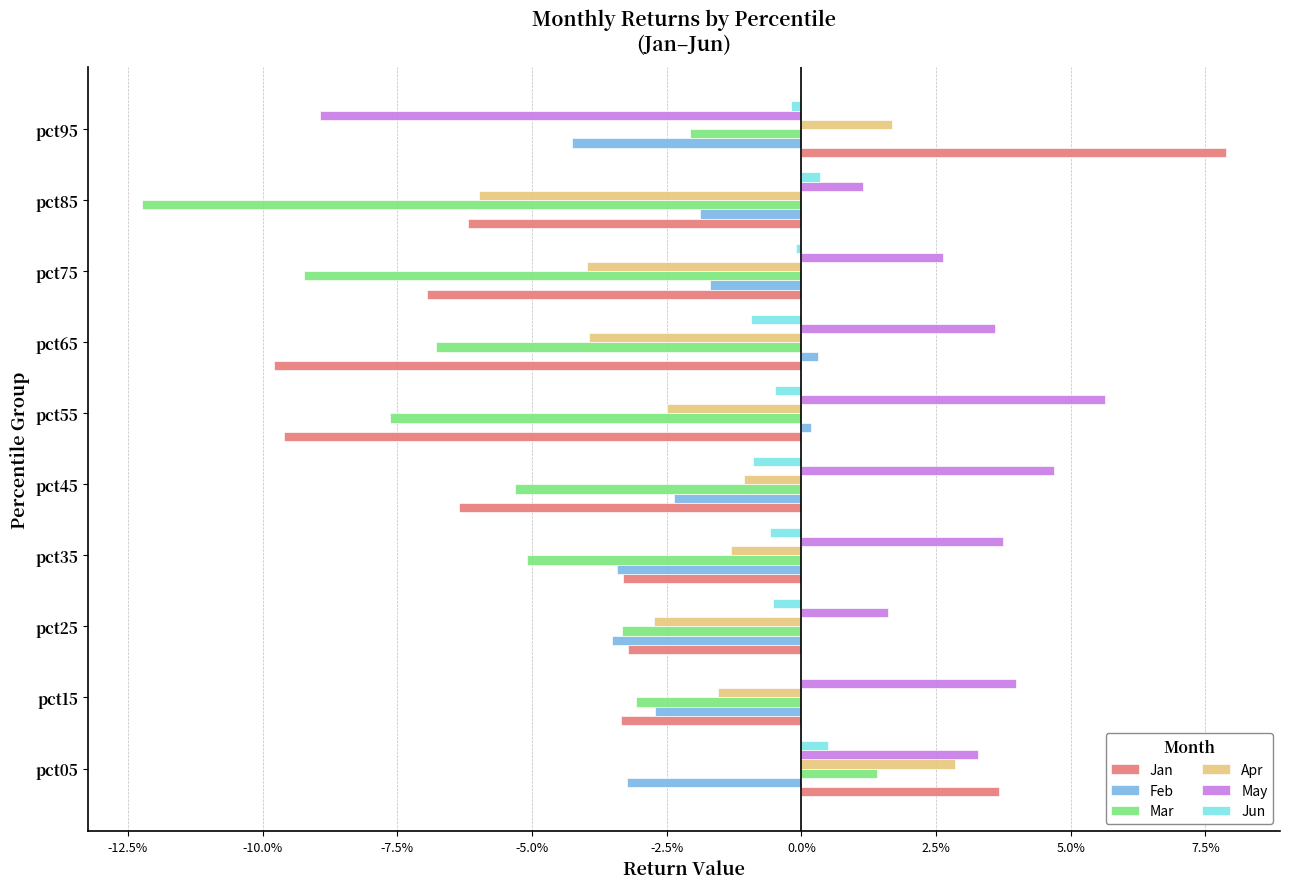

What is the greatest value displayed?

0.1